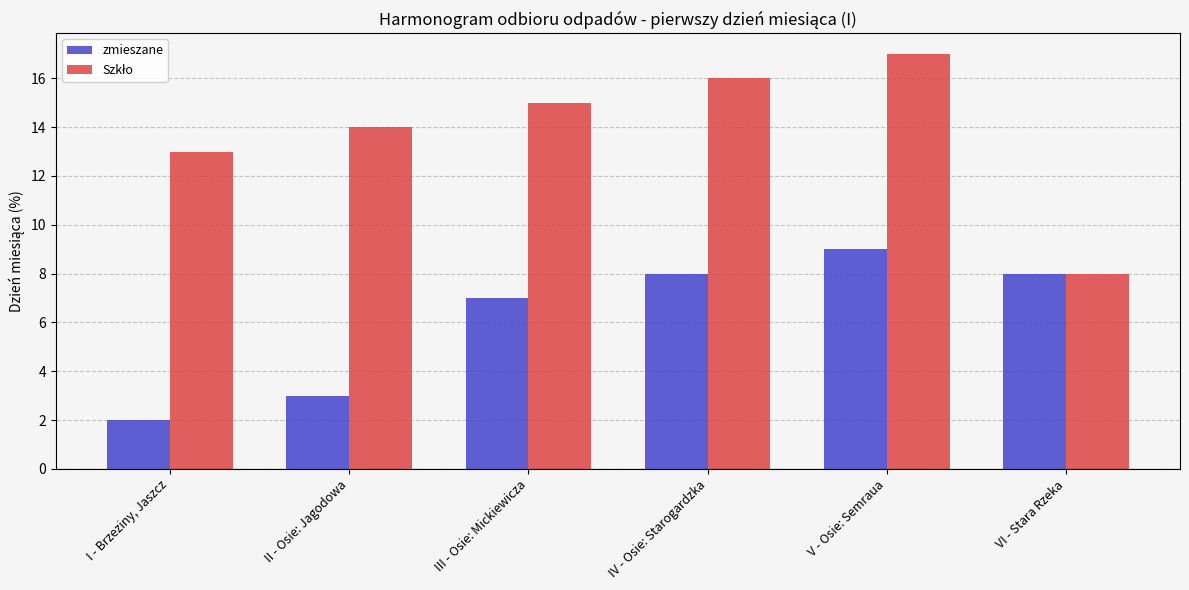

At which category is the sum across all series the highest?

V - Osie: Semraua